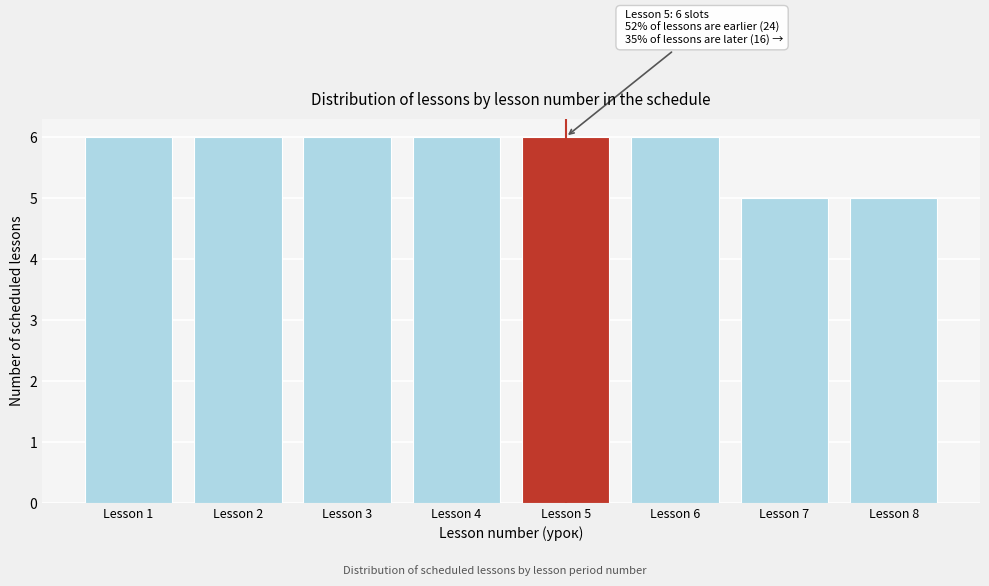

Reading left to right, list all the values displayed in this chart.

Lesson 1=6	Lesson 2=6	Lesson 3=6	Lesson 4=6	Lesson 5=6	Lesson 6=6	Lesson 7=5	Lesson 8=5